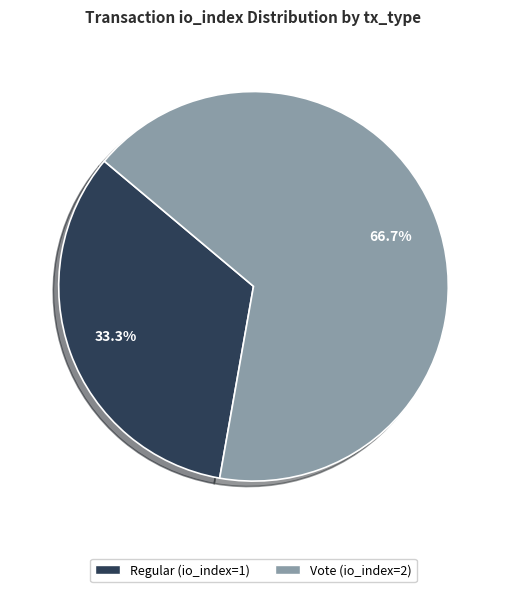

True or false: Regular (io_index=1) accounts for 33% of the total.

True